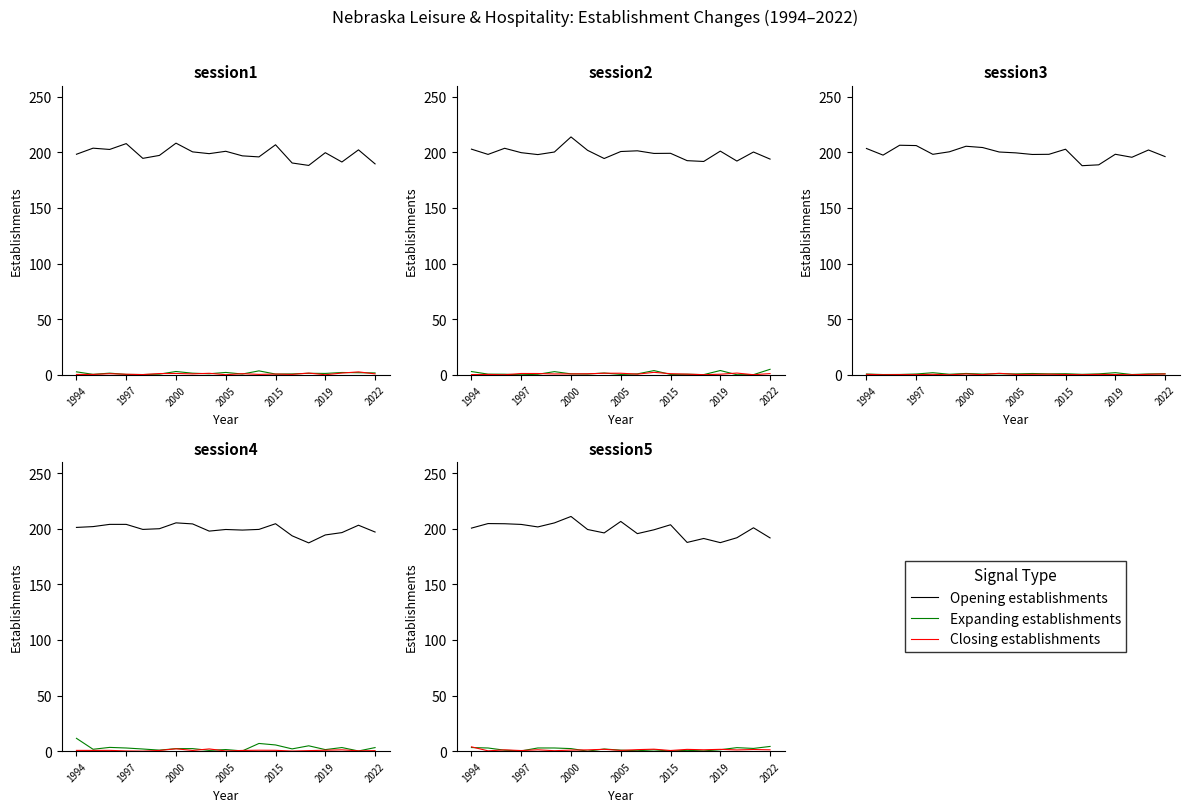

Is this an area chart (filled region under the line)?

No